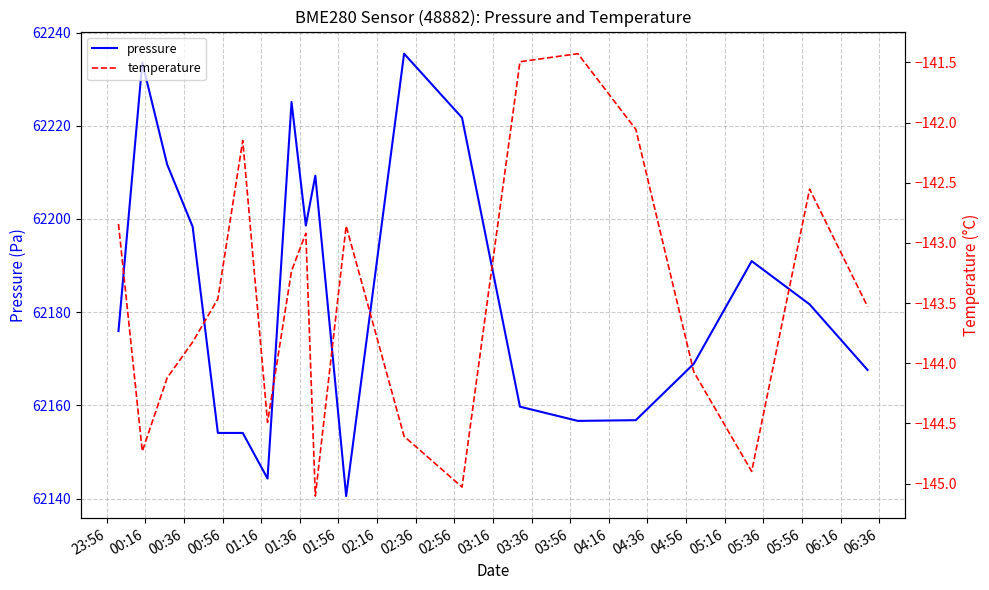

Between 00:36 and 01:16, which series saw the biggest shift?

pressure